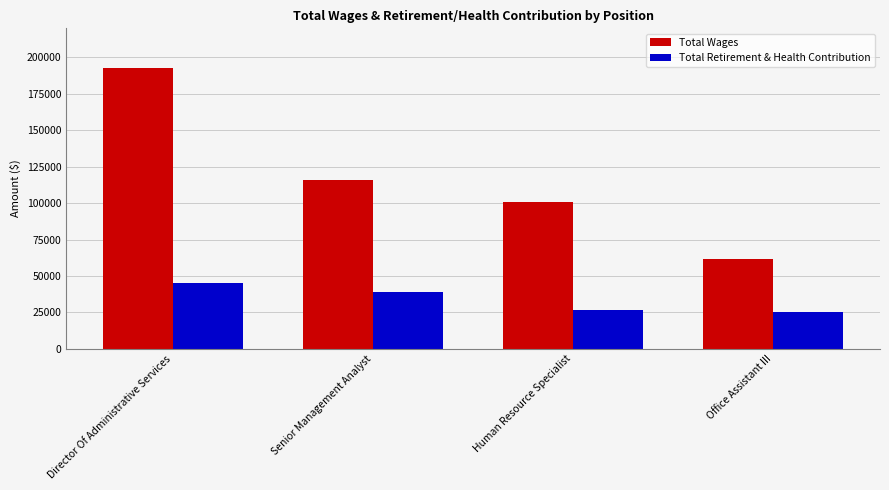

Which series has the widest spread of values?

Total Wages